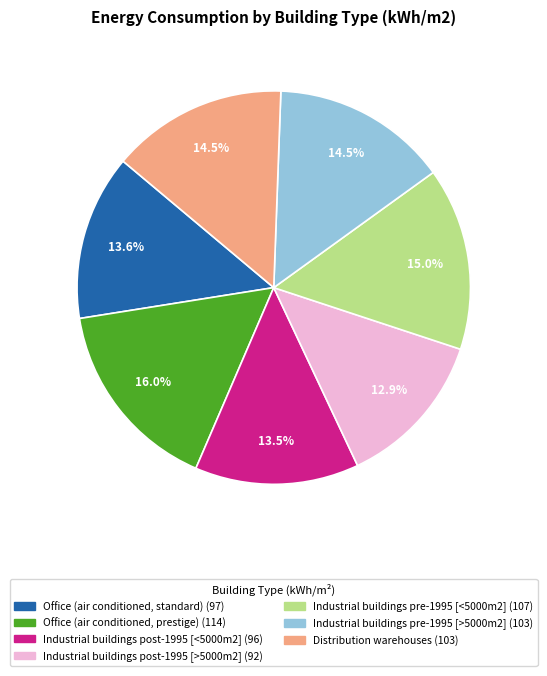

The Office (air conditioned, prestige) slice represents 7% of the pie. True or false?

False